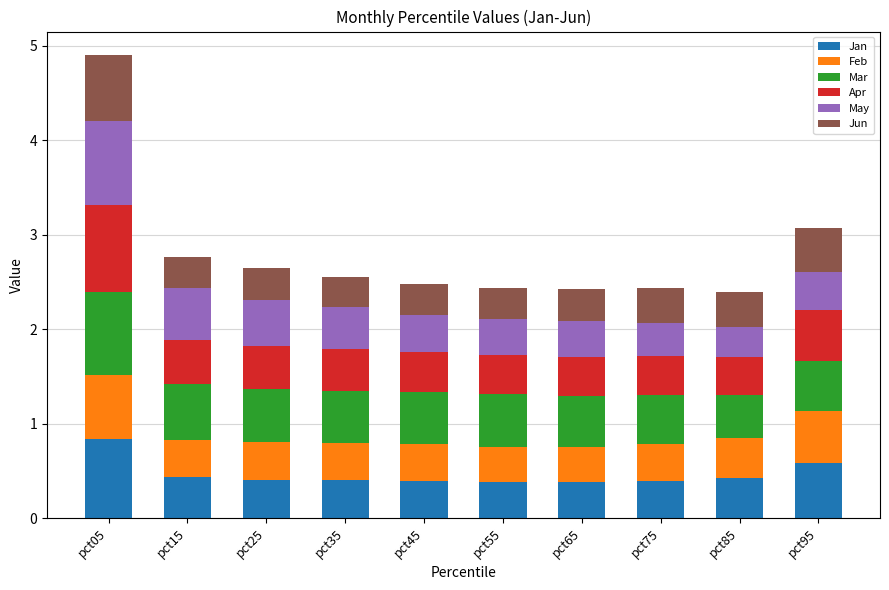

The value of Jan at pct05 is 0.8. True or false?

True